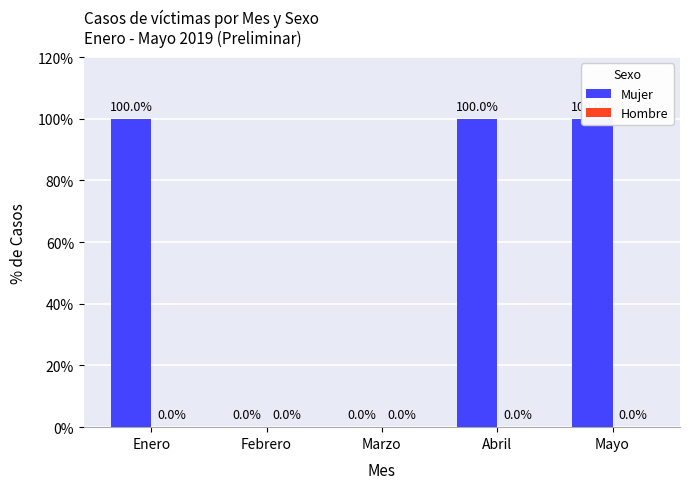

Reading left to right, transcribe all the data shown in this chart.

Mujer: 100	0	0	100	100
Hombre: 0	0	0	0	0